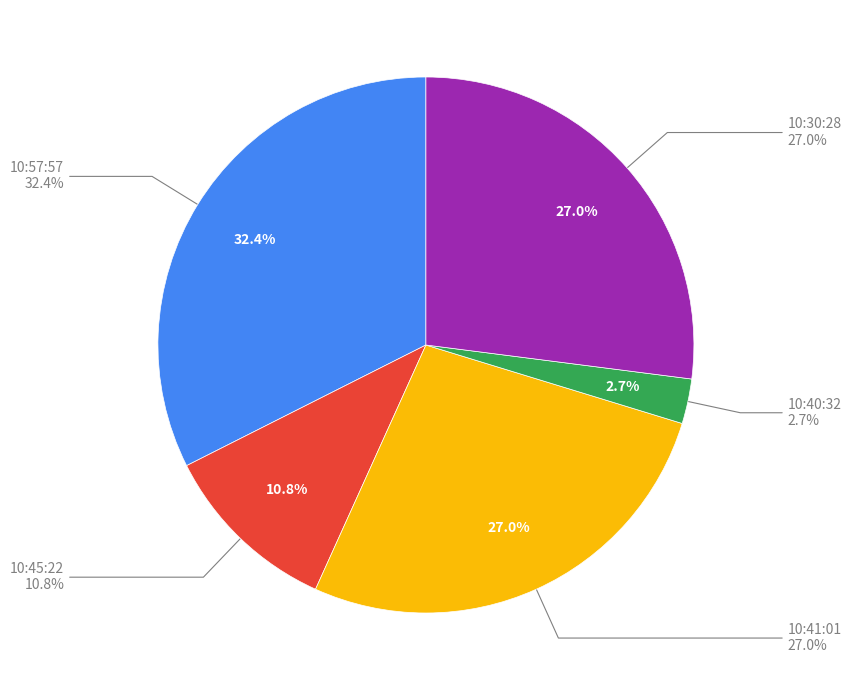

Combined, do 10:45:22 and 10:30:28 account for over 50%?

No